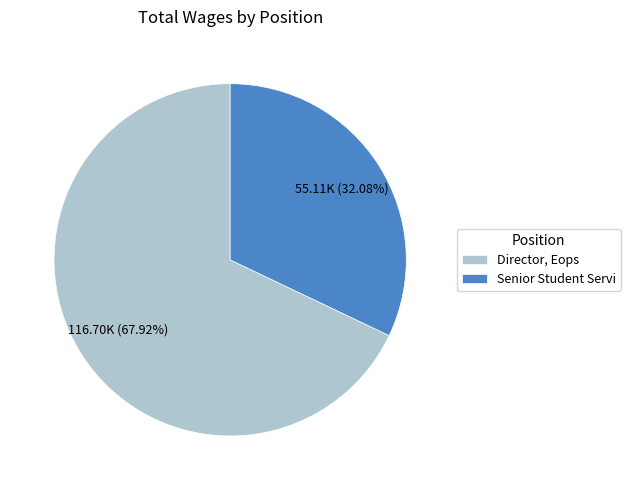

Which slice is the largest?

Director, Eops